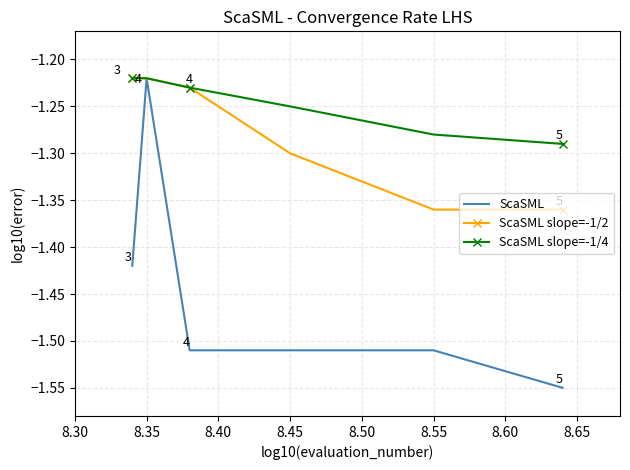

Which series has the widest spread of values?

ScaSML